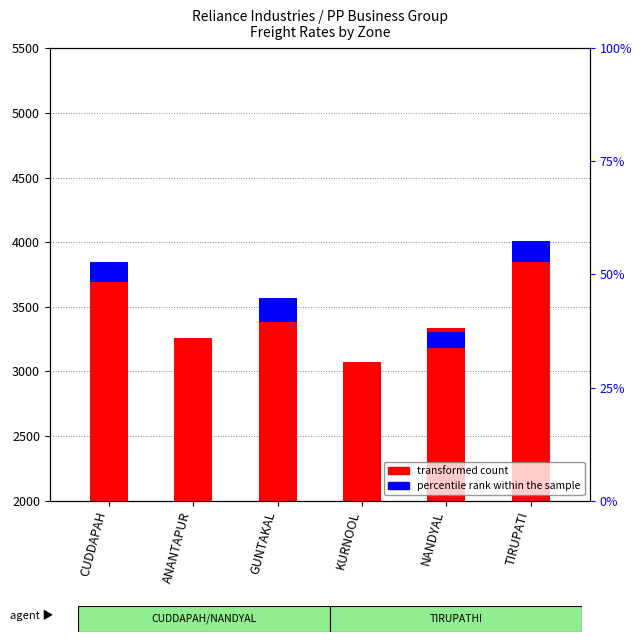

Which category has the lowest value in the percentile rank within the sample series?

ANANTAPUR